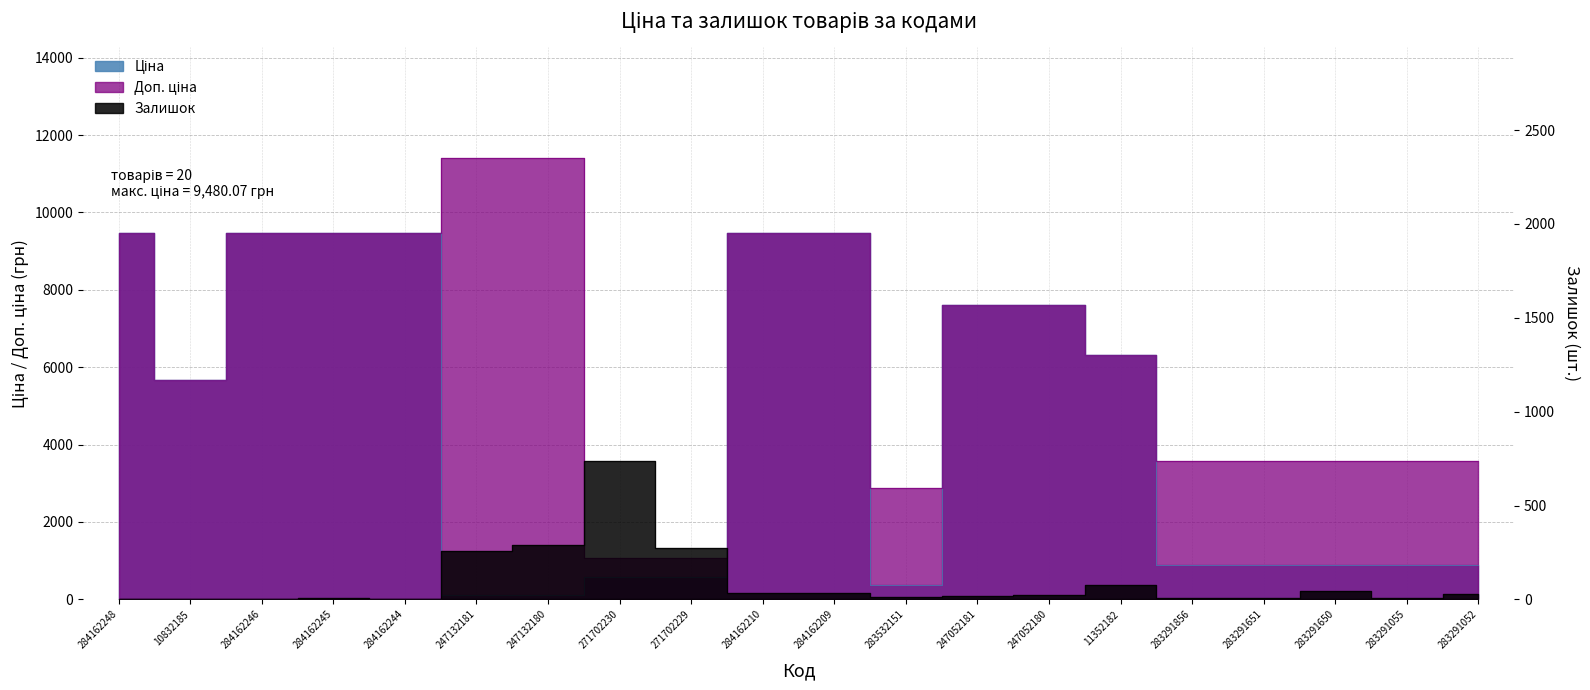

Reading left to right, extract all data points from this chart.

Ціна: 284162248=9480.1	10832185=5673.8	284162246=9480.1	284162245=9480.1	284162244=9480.1	247132181=114.1	247132180=114.1	271702230=589.9	271702229=589.9	284162210=9480.1	284162209=9480.1	283532151=359.9	247052181=7596.5	247052180=7596.5	11352182=6308.8	283291856=895.9	283291651=895.9	283291650=895.9	283291055=895.9	283291052=895.9
Доп. ціна: 284162248=9480.1	10832185=5673.8	284162246=9480.1	284162245=9480.1	284162244=9480.1	247132181=11410.0	247132180=11410.0	271702230=1081.7	271702229=1081.7	284162210=9480.1	284162209=9480.1	283532151=2878.8	247052181=7596.5	247052180=7596.5	11352182=6308.8	283291856=3583.6	283291651=3583.6	283291650=3583.6	283291055=3583.6	283291052=3583.6
Залишок: 284162248=0.0	10832185=2.0	284162246=0.0	284162245=8.0	284162244=2.0	247132181=260.0	247132180=290.0	271702230=735.0	271702229=272.0	284162210=36.0	284162209=33.0	283532151=15.0	247052181=20.0	247052180=21.0	11352182=74.0	283291856=7.0	283291651=6.0	283291650=43.0	283291055=9.0	283291052=26.0